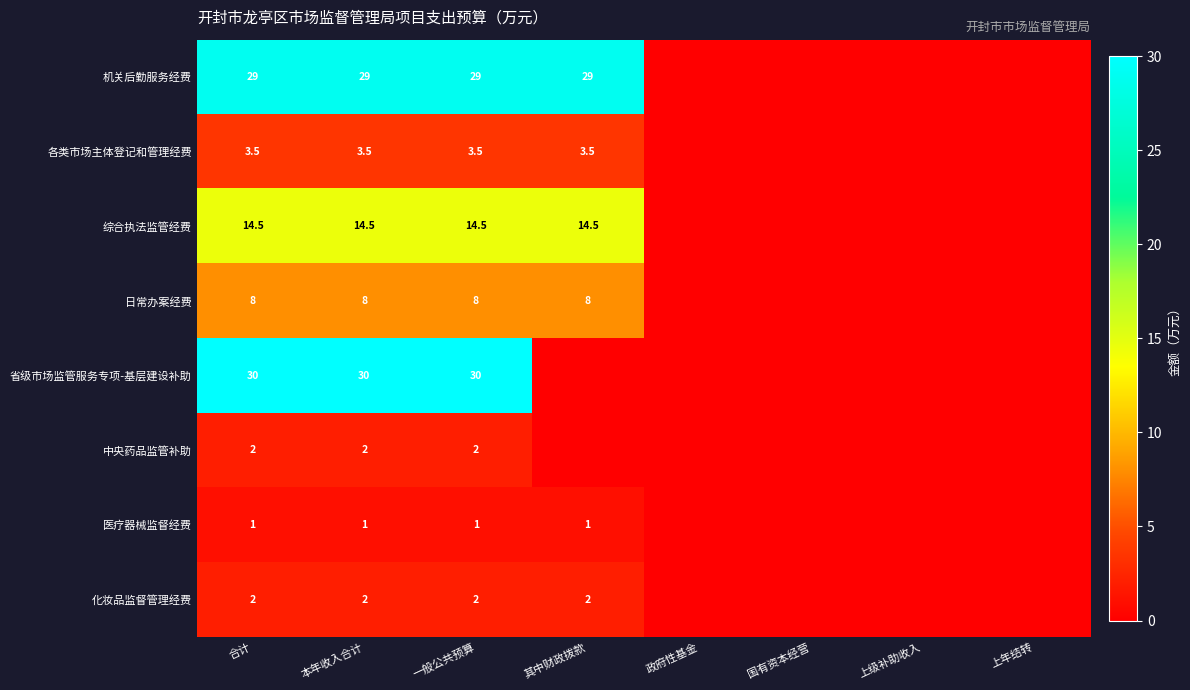

Is the value of 化妆品监督管理经费 at 其中财政拨款 greater than the value of 医疗器械监督经费 at 一般公共预算?

Yes